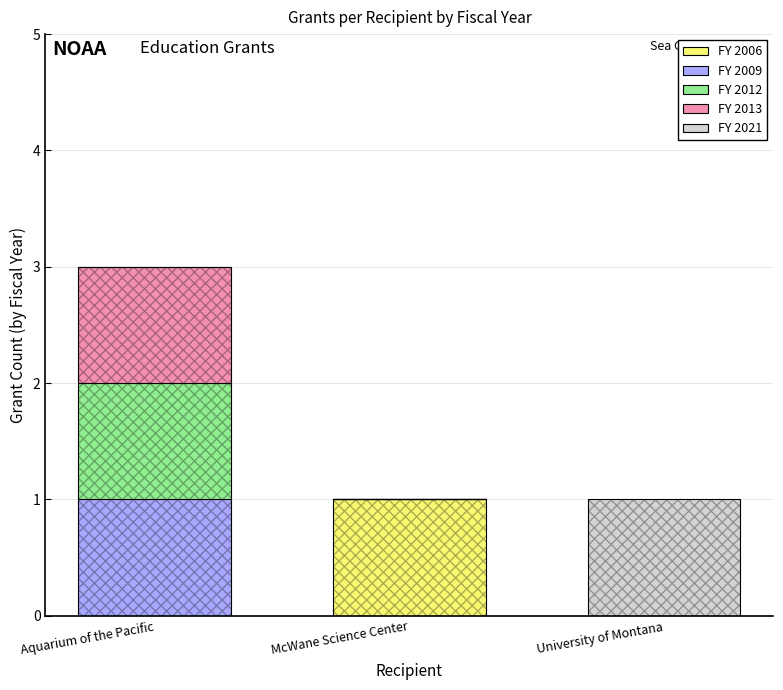

The value of FY 2006 at Aquarium of the Pacific is 0. True or false?

True